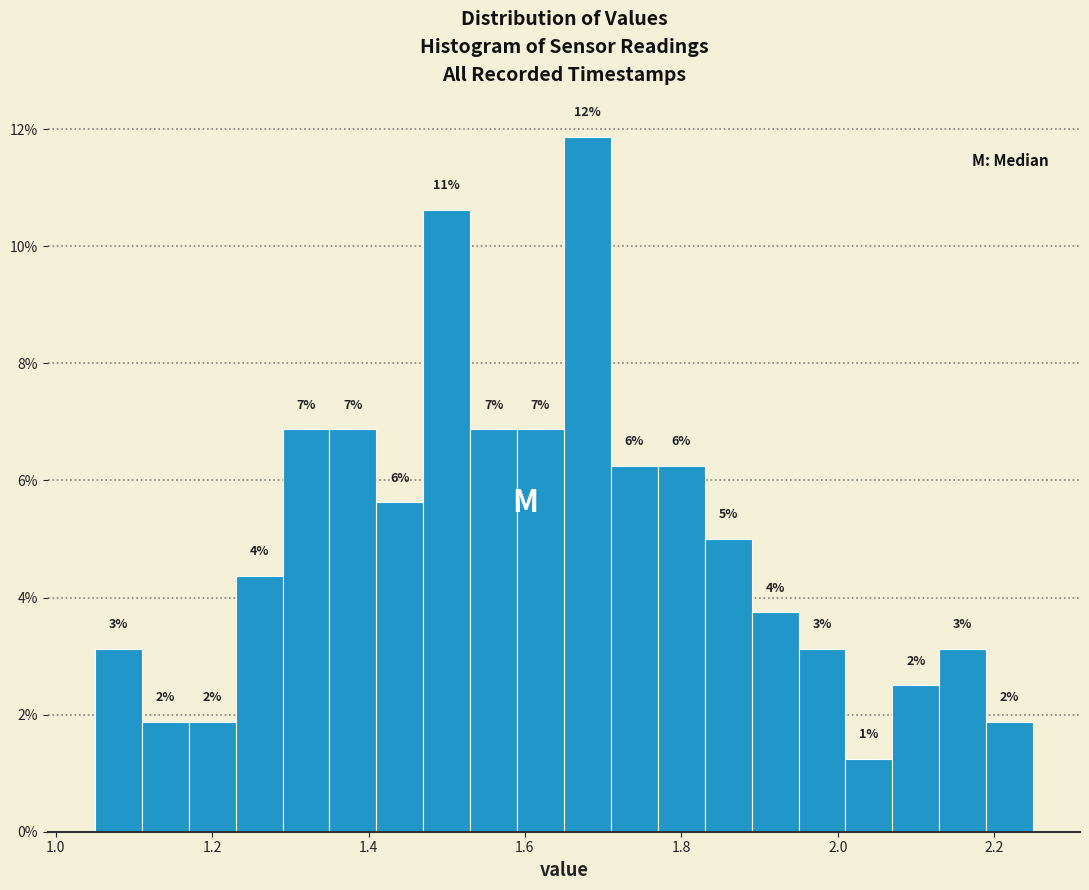

Read against the x-axis, roughly where is the centre of the tallest bar?

1.68